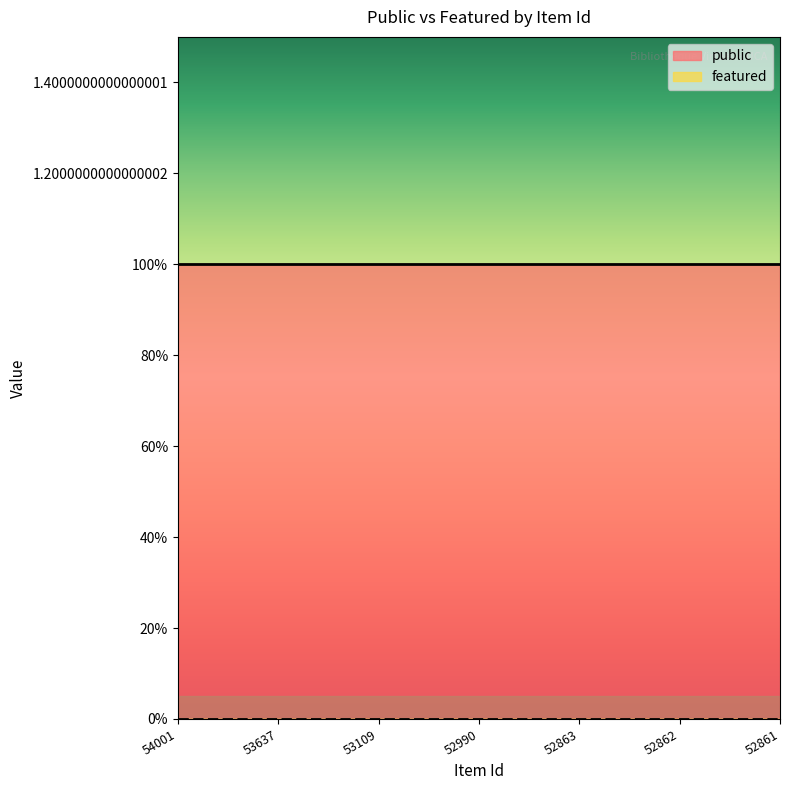

How many categories are shown in the chart?

7